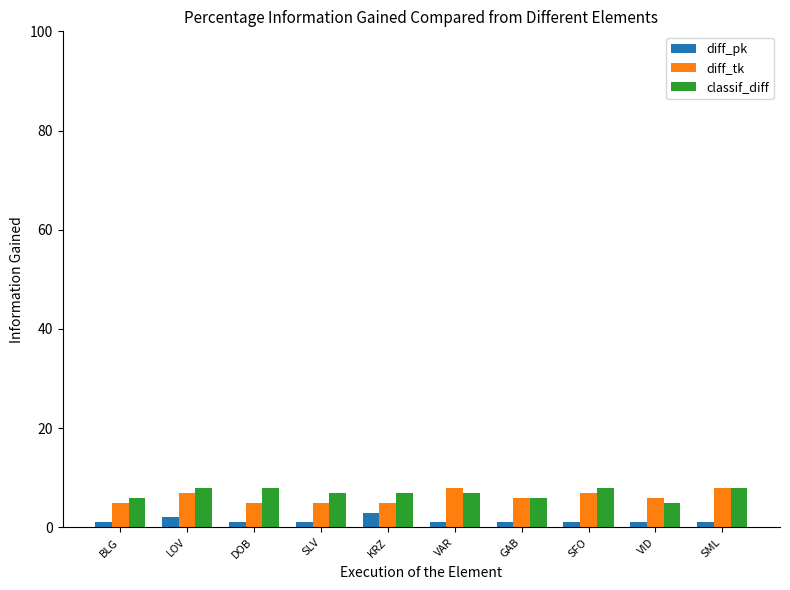

What is the lowest value of the diff_tk series?

5